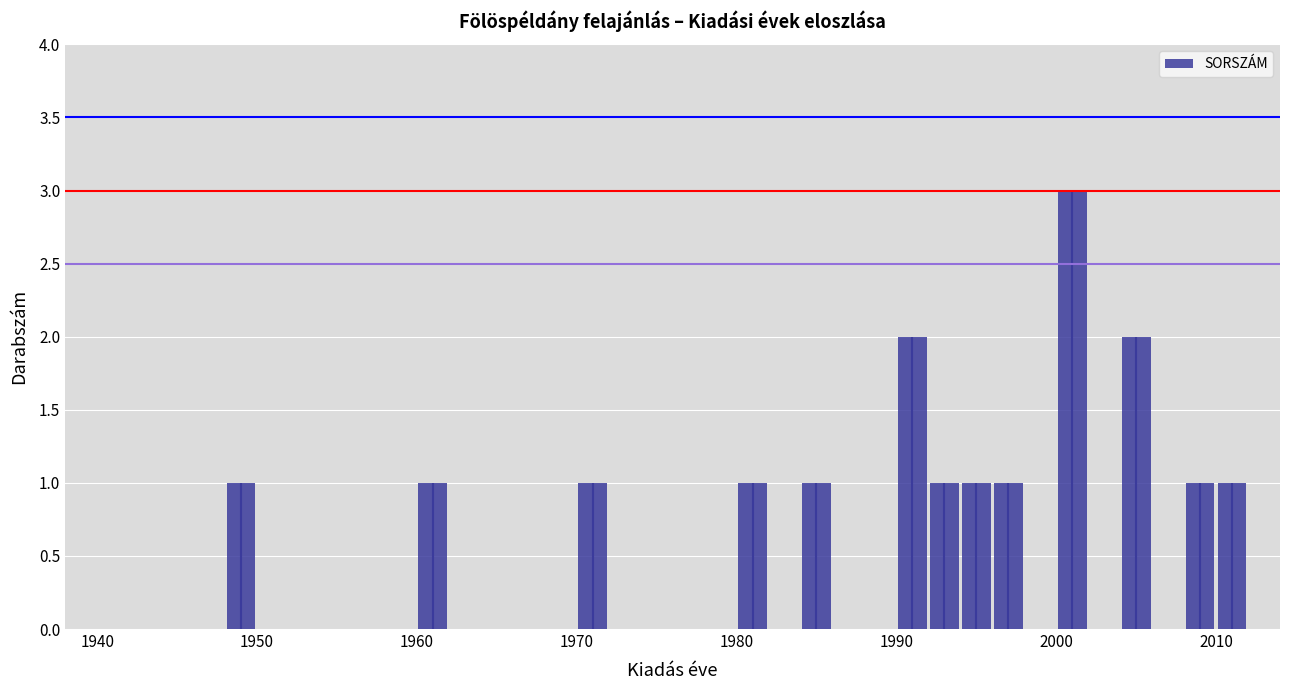

Around what value on the x-axis is the tallest bar? Give the approximate position of its centre, as read against the axis.

2001